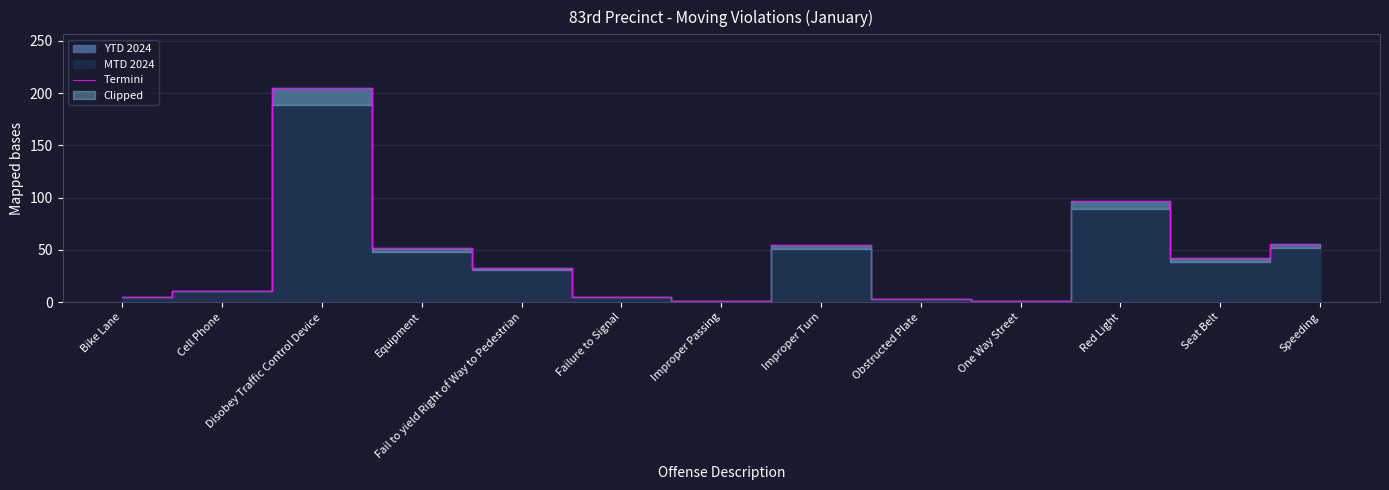

Reading left to right, transcribe all the data shown in this chart.

Bike Lane=5	Cell Phone=11	Disobey Traffic Control Device=205	Equipment=52	Fail to yield Right of Way to Pedestrian=33	Failure to Signal=5	Improper Passing=1	Improper Turn=55	Obstructed Plate=3	One Way Street=1	Red Light=97	Seat Belt=42	Speeding=56